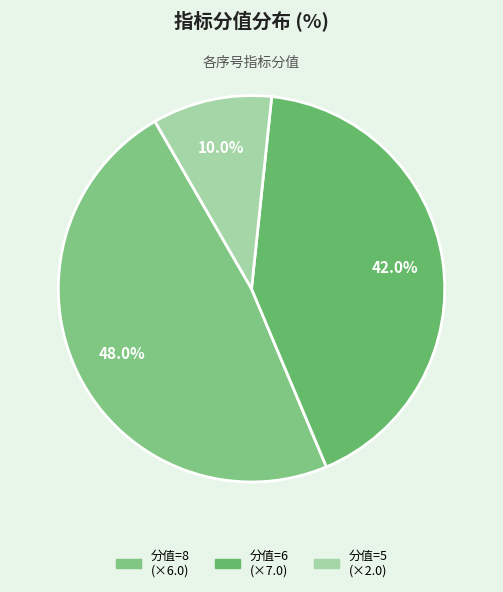

What is the smallest slice in the pie chart?

分值=5 (×2.0)